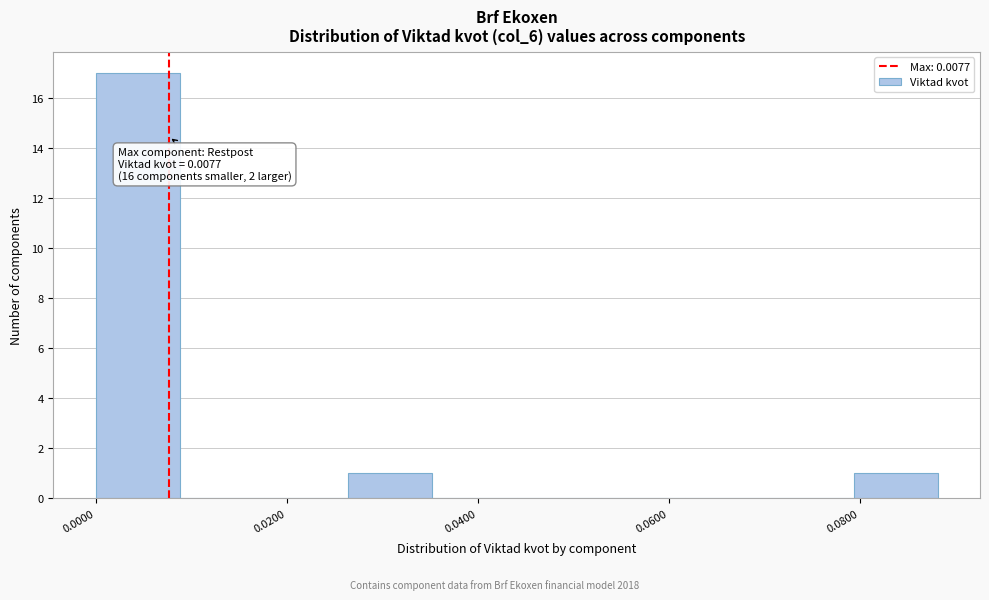

Over which range of the x-axis is the bar tallest?

0.000 to 0.008